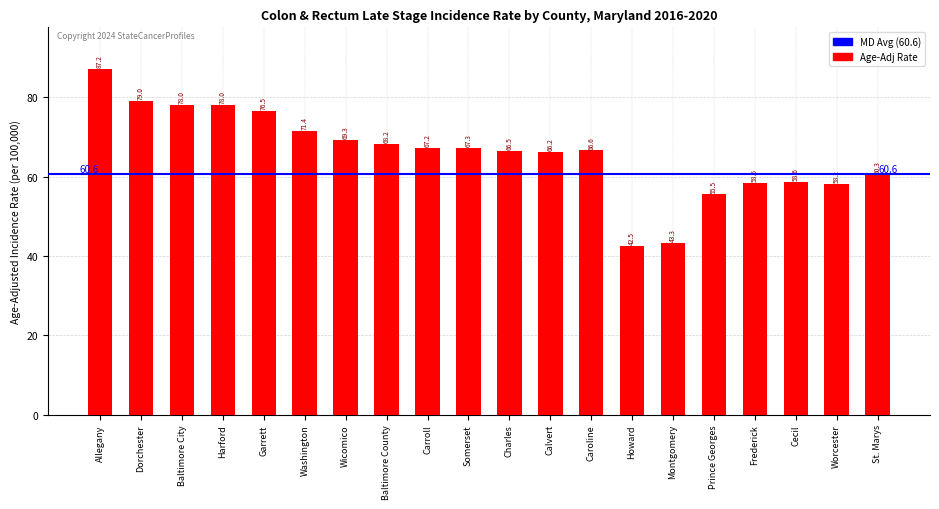

Is it true that the value at Cecil is 58.6?

True